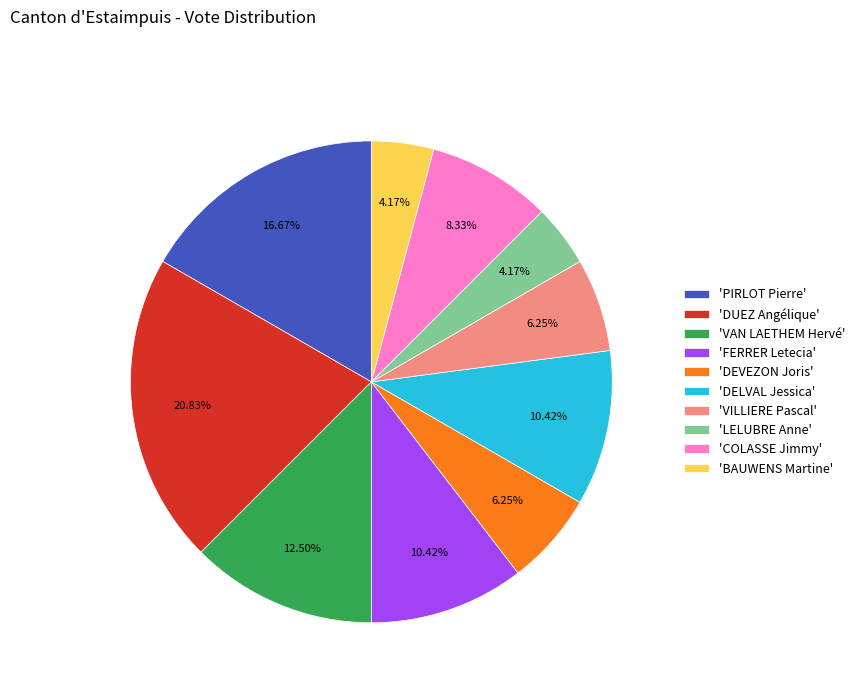

Combined, do 'FERRER Letecia' and 'VILLIERE Pascal' account for over 50%?

No